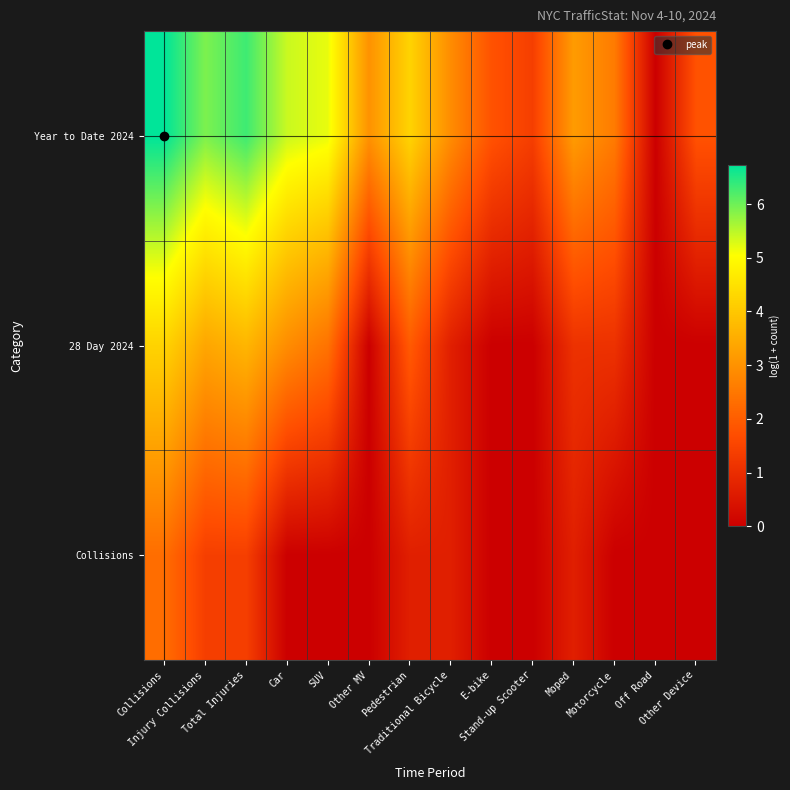

Reading right to left, extract all data points from this chart.

Collisions: Other Device=0.0	Off Road=0.0	Motorcycle=0.0	Moped=0.7	Stand-up Scooter=0.0	E-bike=0.0	Traditional Bicycle=0.7	Pedestrian=0.7	Other MV=0.0	SUV=0.0	Car=0.0	Total Injuries=1.4	Injury Collisions=1.4	Collisions=2.3
28 Day 2024: Other Device=0.0	Off Road=0.0	Motorcycle=1.1	Moped=1.1	Stand-up Scooter=0.0	E-bike=0.0	Traditional Bicycle=0.7	Pedestrian=1.9	Other MV=0.0	SUV=2.4	Car=2.9	Total Injuries=3.7	Injury Collisions=3.4	Collisions=4.2
Year to Date 2024: Other Device=1.8	Off Road=0.0	Motorcycle=2.6	Moped=3.2	Stand-up Scooter=1.4	E-bike=1.8	Traditional Bicycle=2.9	Pedestrian=4.2	Other MV=3.0	SUV=5.2	Car=5.4	Total Injuries=6.3	Injury Collisions=5.9	Collisions=6.7